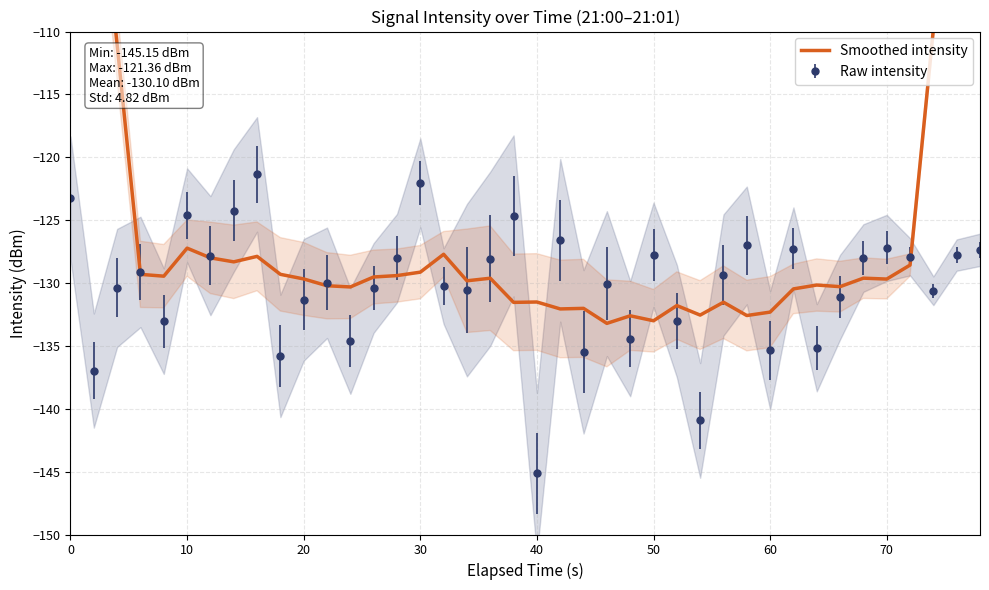

What is the smallest value displayed?

-133.2